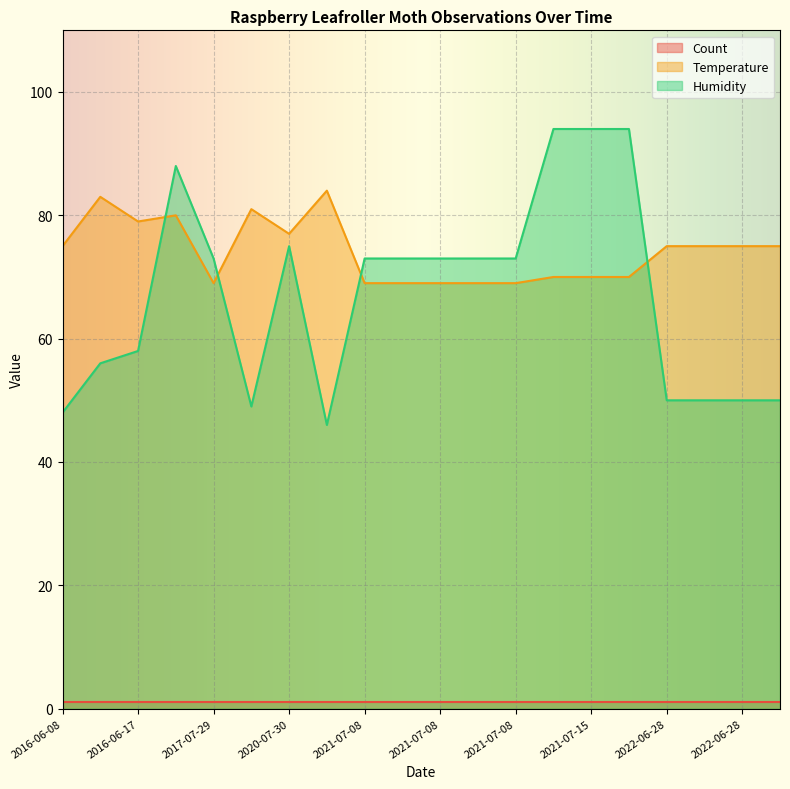

How many times do Temperature and Humidity cross each other?

4